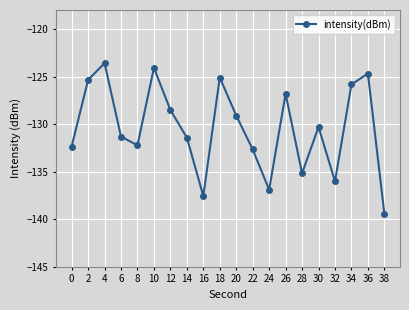

What is the change in value from 10 to 14?

-7.3